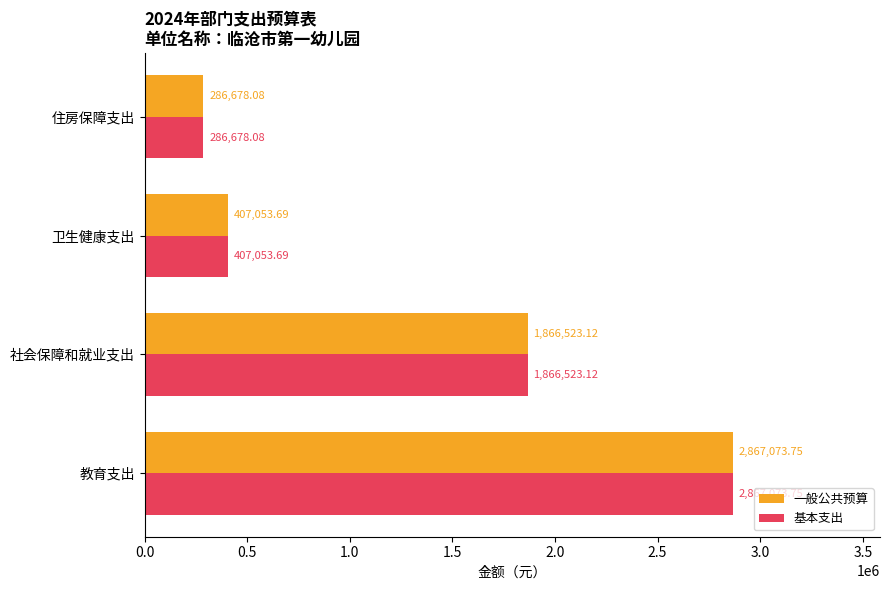

What is the total value across all series at 卫生健康支出?

814107.4